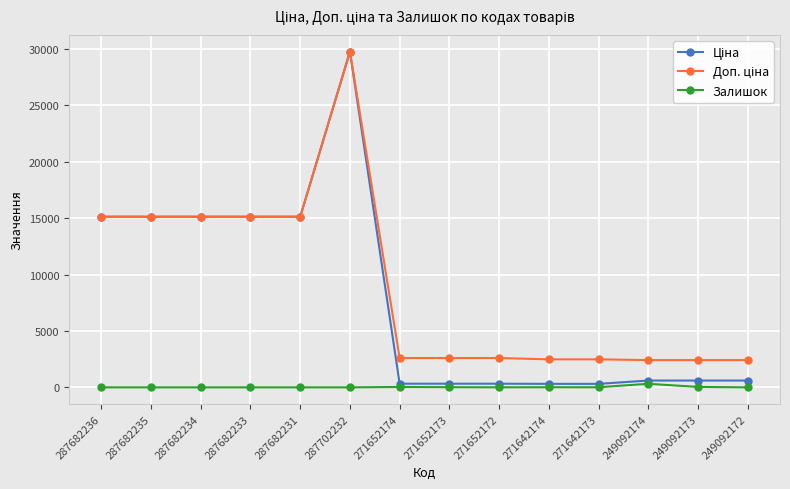

How many lines are shown in the chart?

3